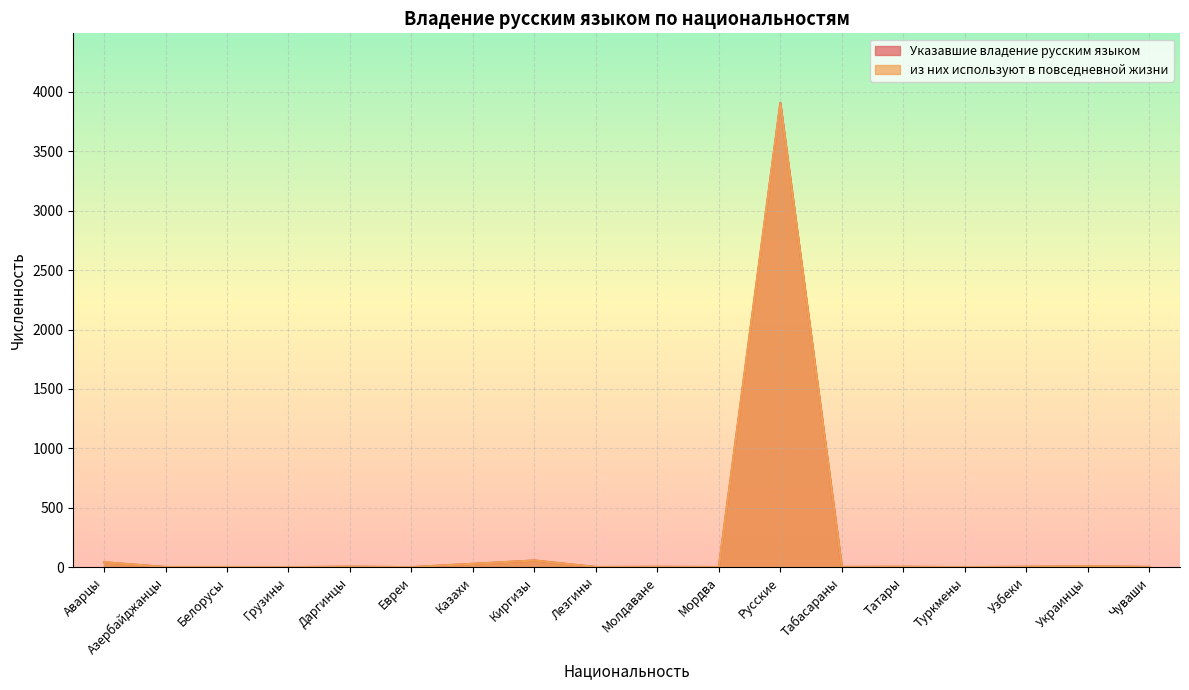

What is the value of the из них используют в повседневной жизни point at the 9th from the left?

2